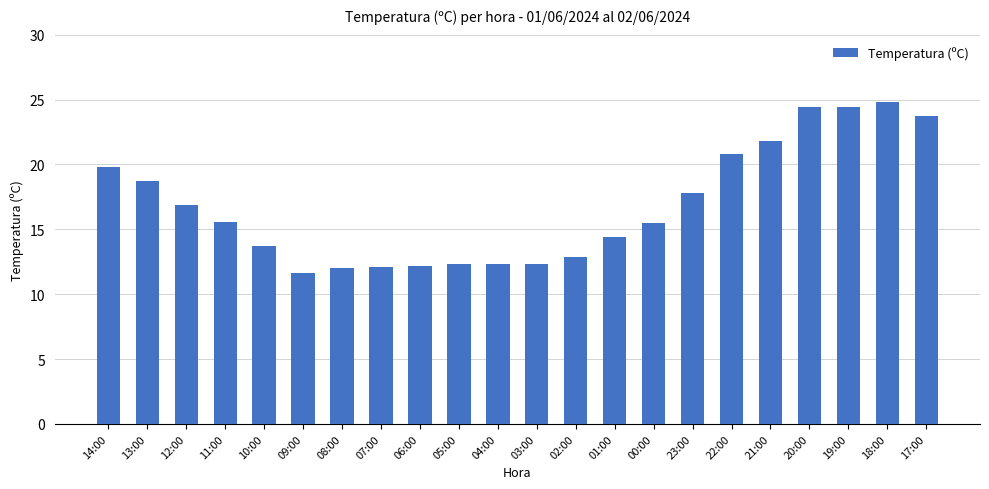

Is it true that the value at 03:00 is 2.7?

False